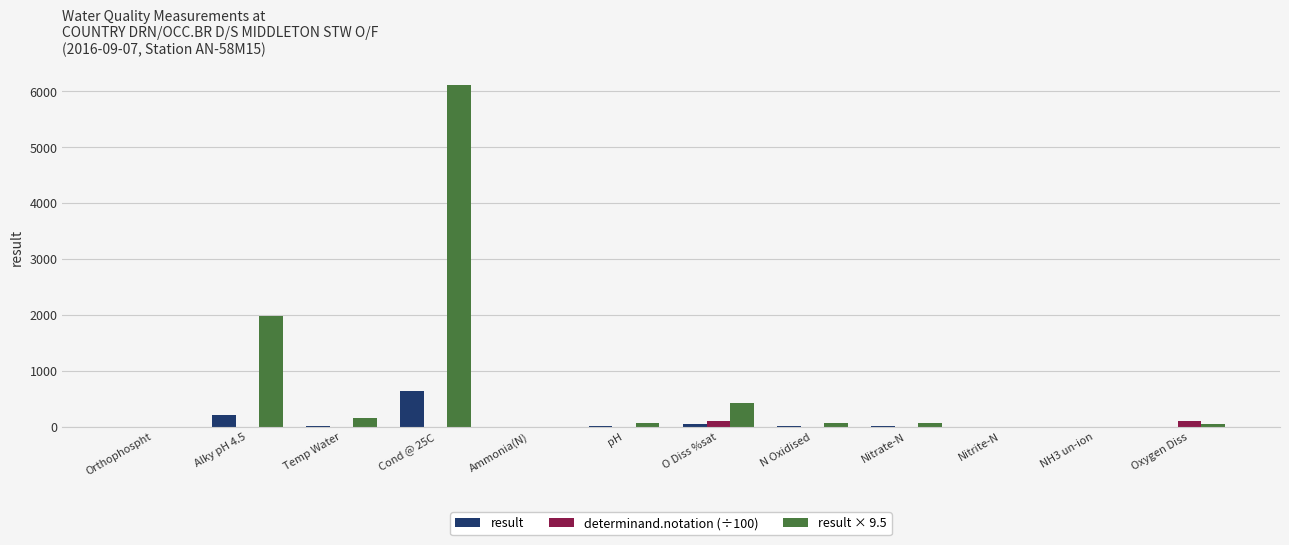

At which category is the sum across all series the highest?

Cond @ 25C